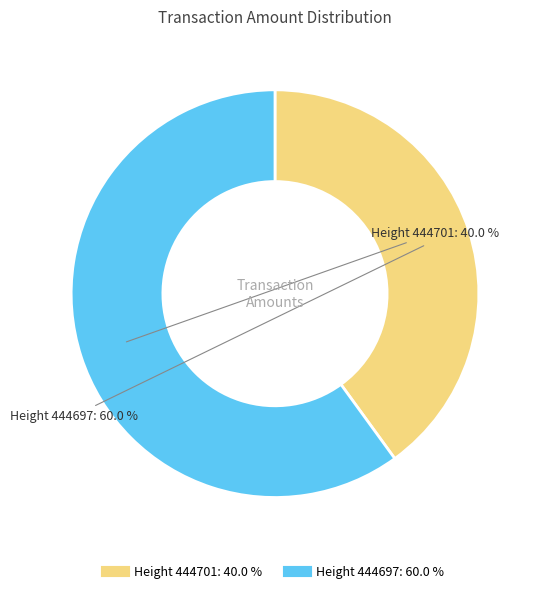

How many slices are in this pie chart?

2